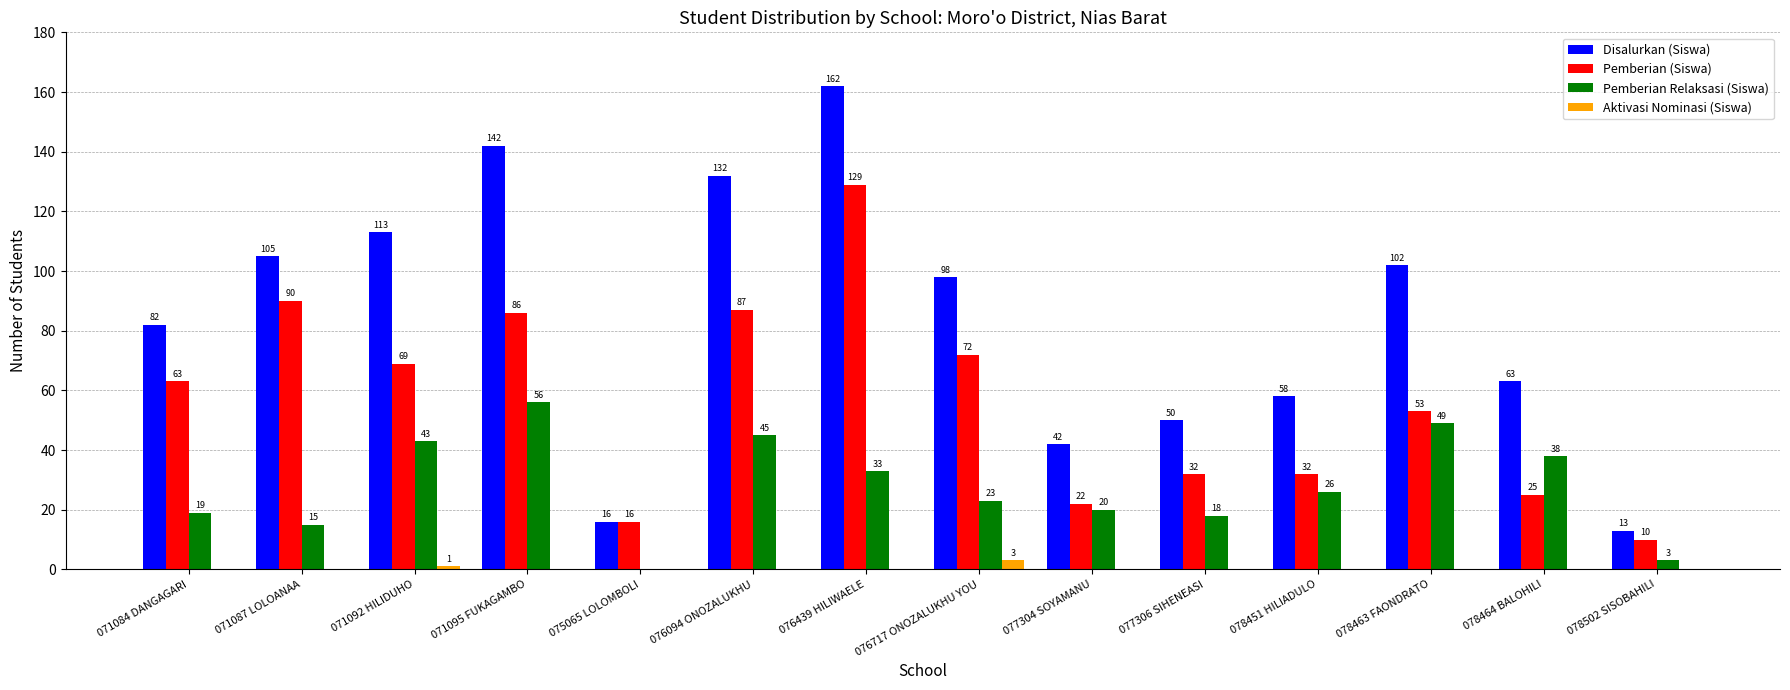

Which category has the highest value in the Disalurkan (Siswa) series?

076439 HILIWAELE